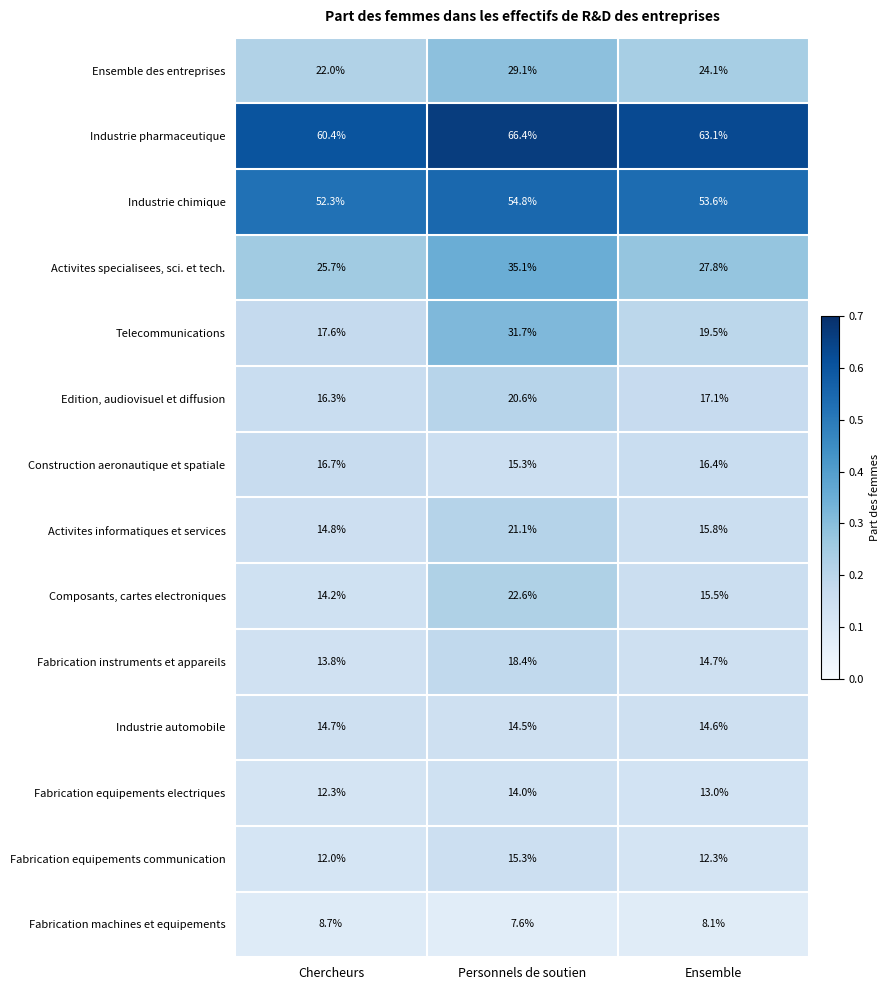

Which series has the largest total across all categories?

Industrie pharmaceutique